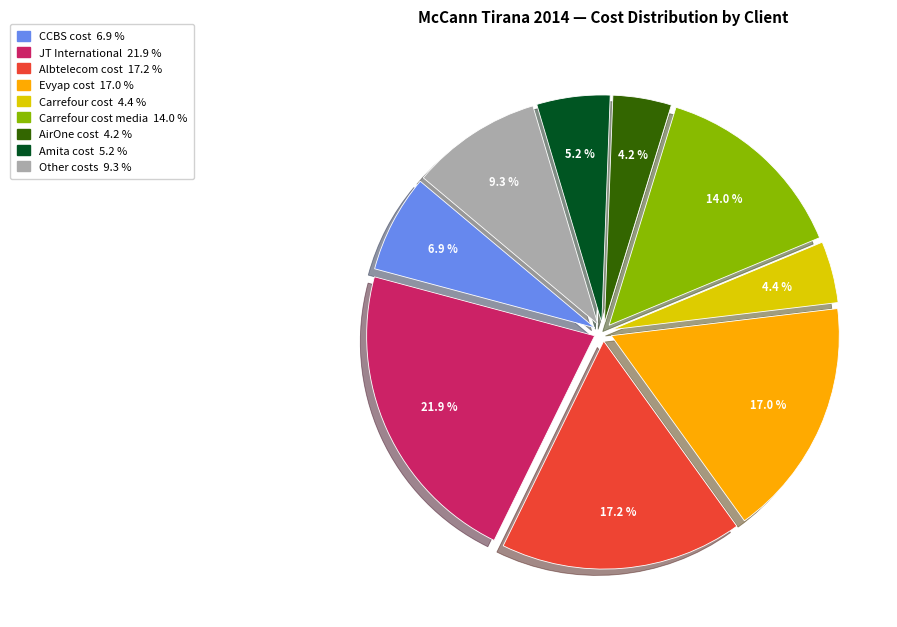

Does any single category account for the majority?

No